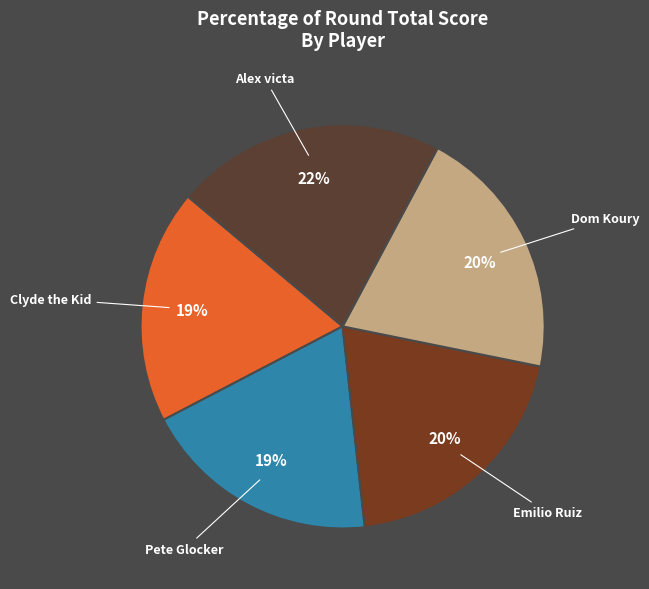

To the nearest percent, what is the average slice percentage?

20%